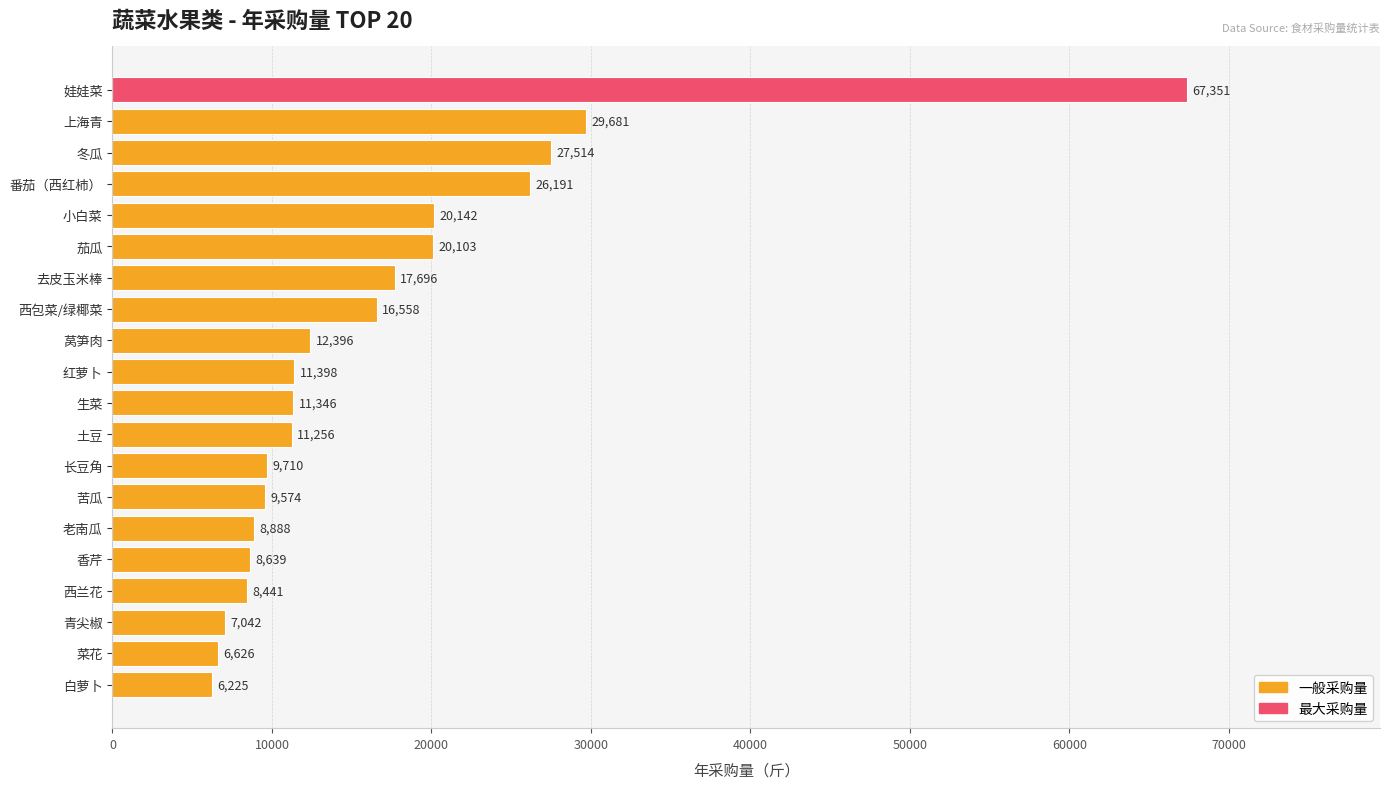

Reading top to bottom, what are all the values shown in this chart?

67351	29681	27514	26191	20142	20103	17696	16558	12396	11398	11346	11256	9710	9574	8888	8639	8441	7042	6626	6225